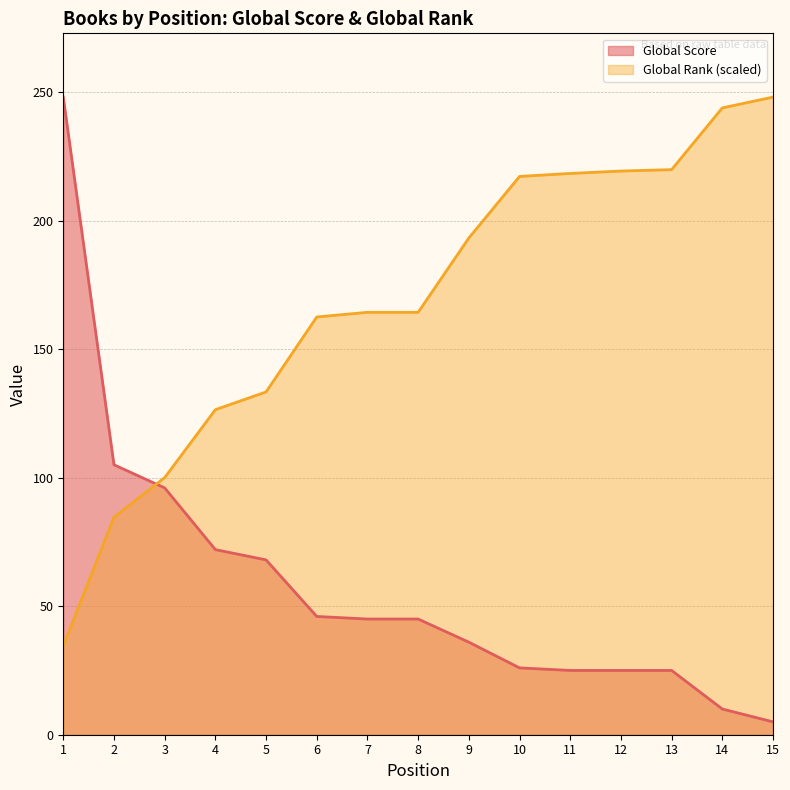

Is the value of Global Rank at 6 greater than the value of Global Score at 4?

Yes